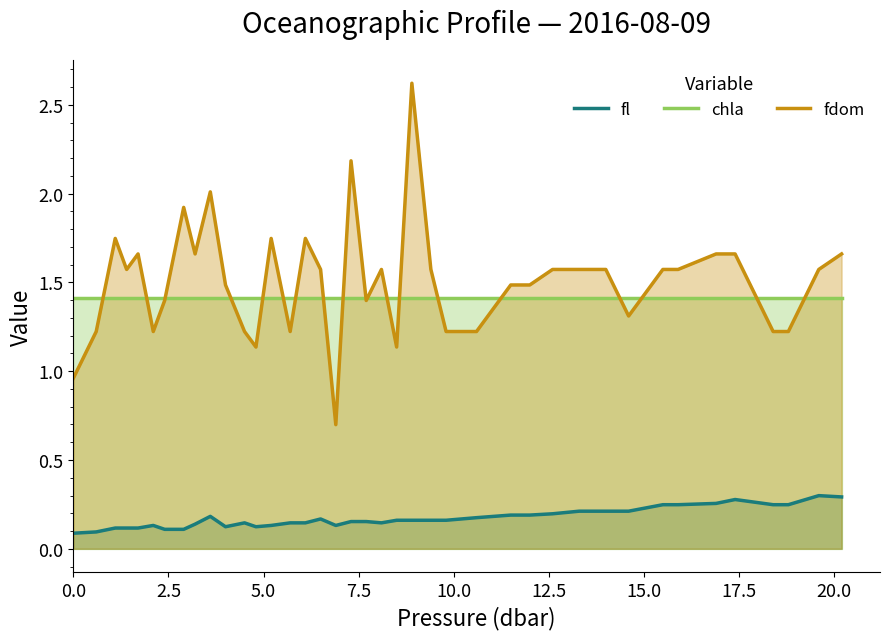

How many lines are shown in the chart?

3